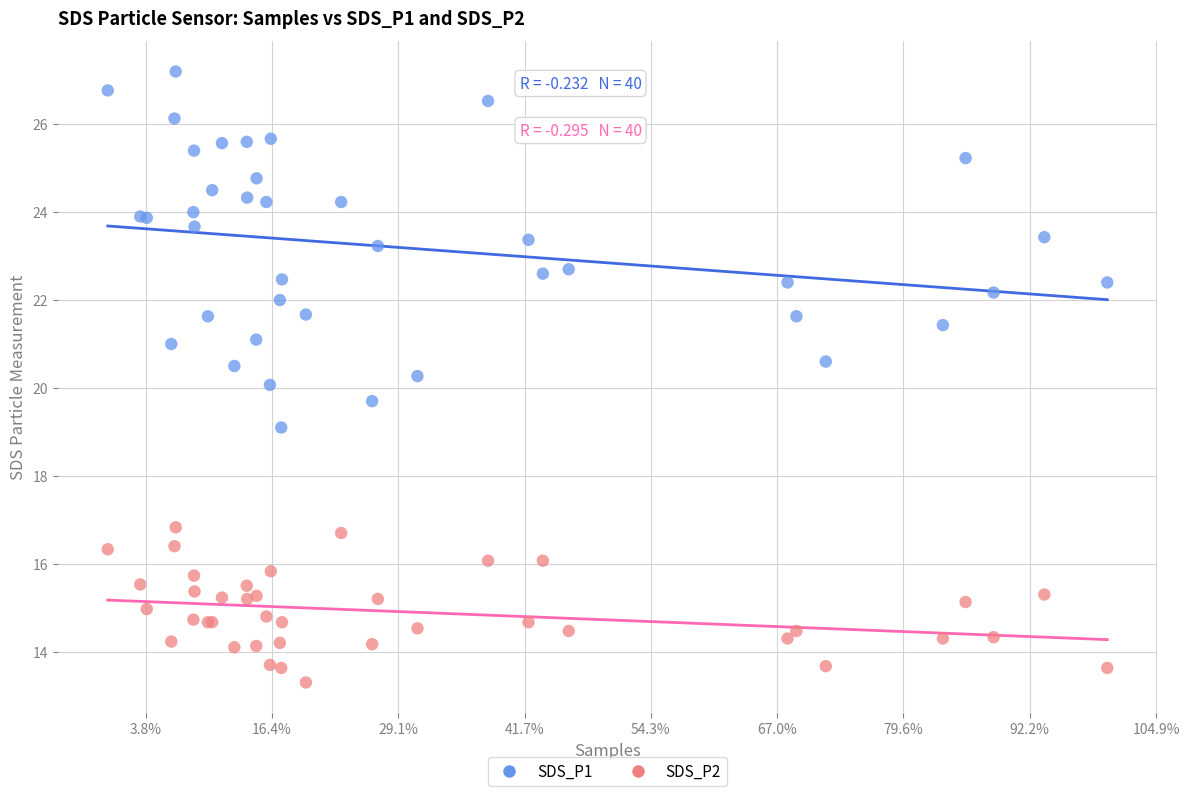

What is the X range (max minus min) for the scatter plot?

19786.0